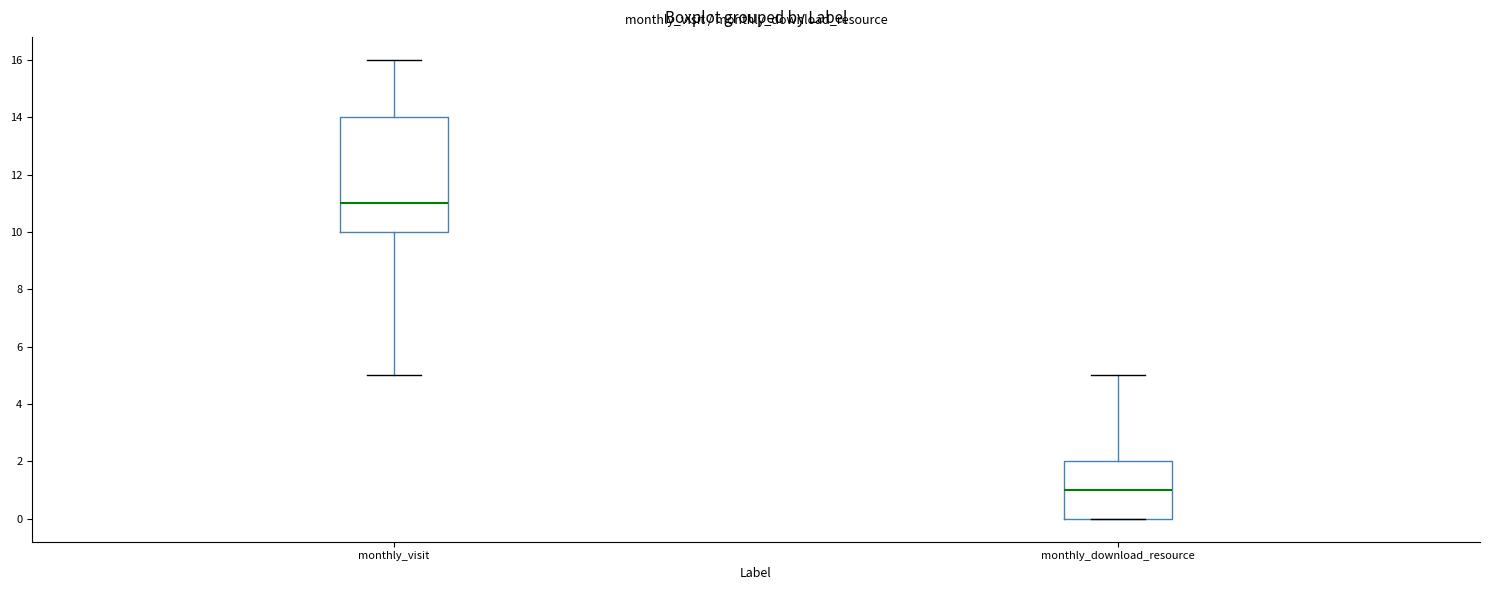

Where is the lower edge of the box for monthly_download_resource on the y-axis? The values are not printed on the chart, so give them approximately, as read against the axis.

0